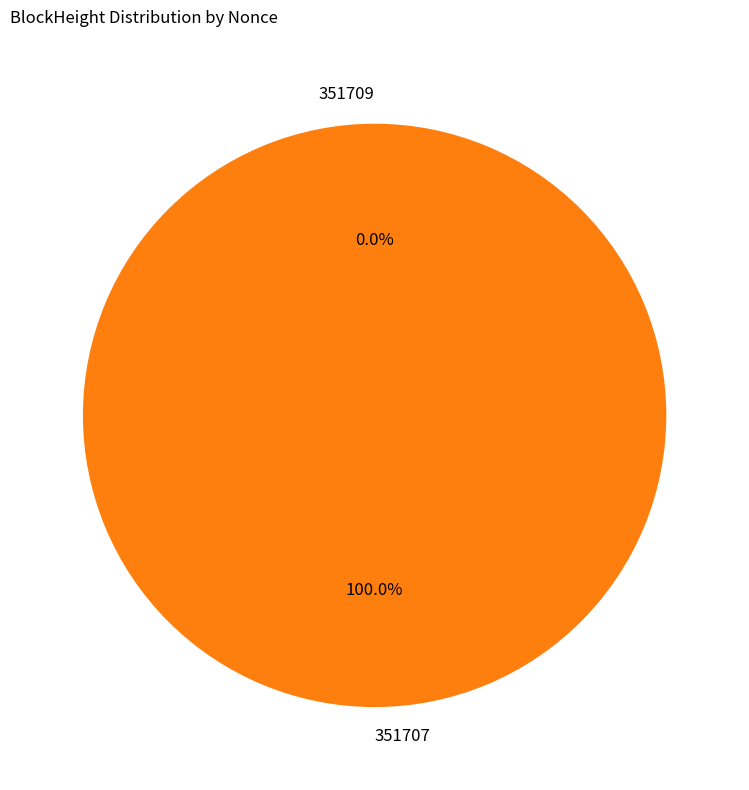

What is the largest slice in the pie chart?

351707